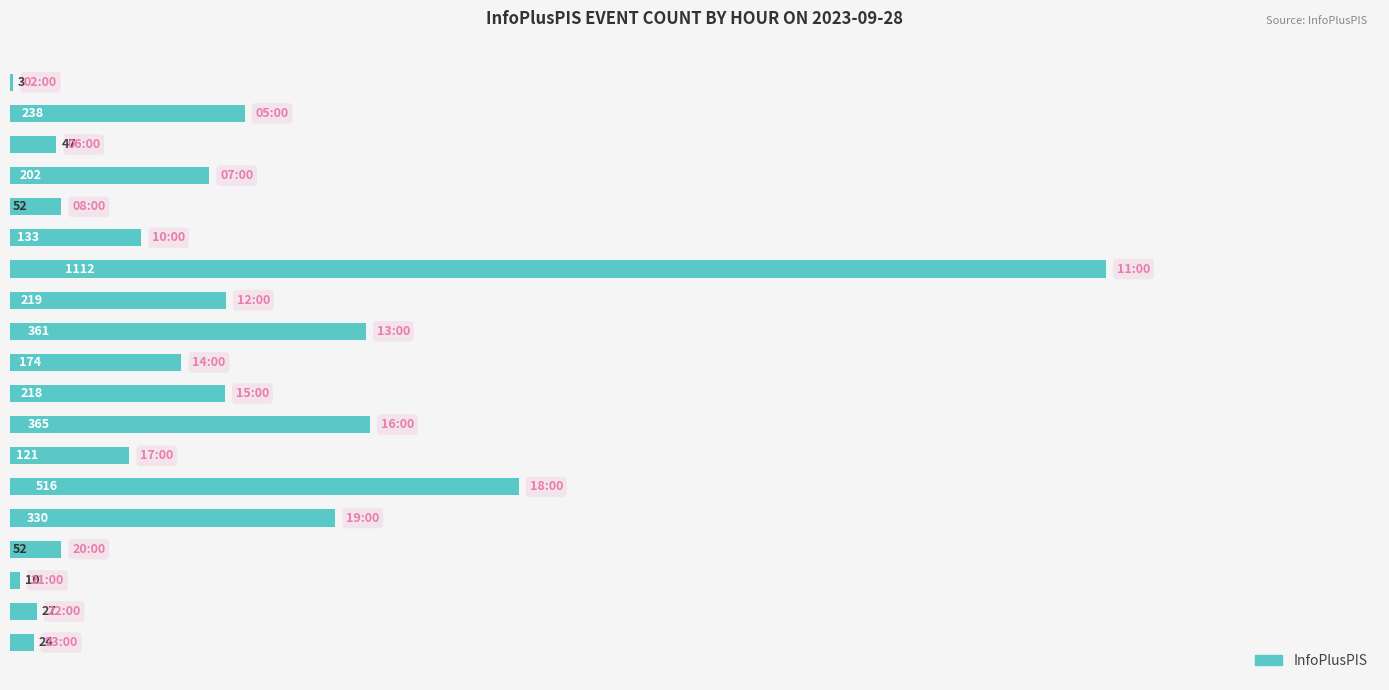

What is the maximum value shown in the chart?

1112